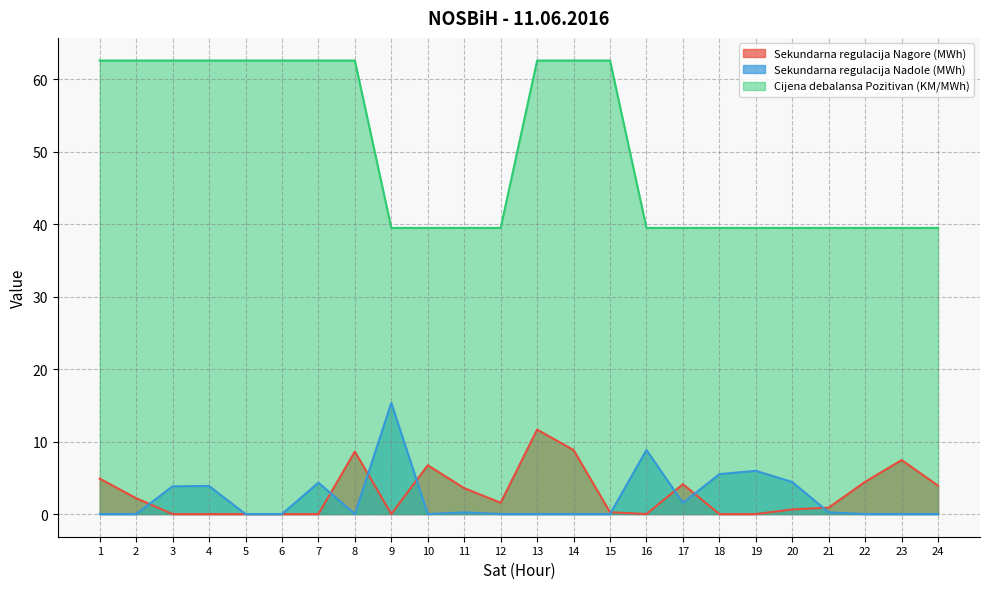

What is the value of the Cijena debalansa Pozitivan (KM/MWh) point at the 12th from the left?

39.5